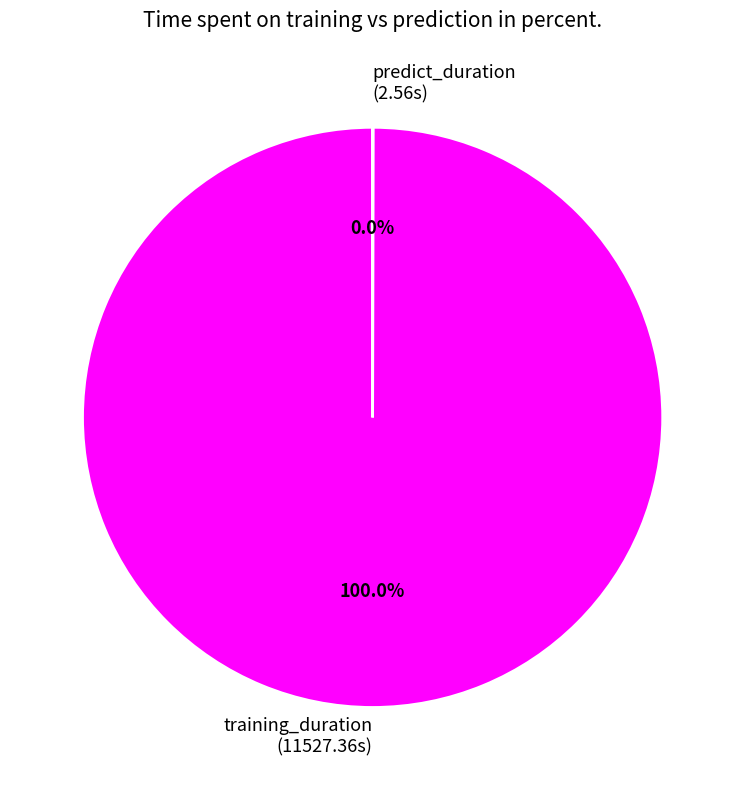

Which slice is the largest?

training_duration